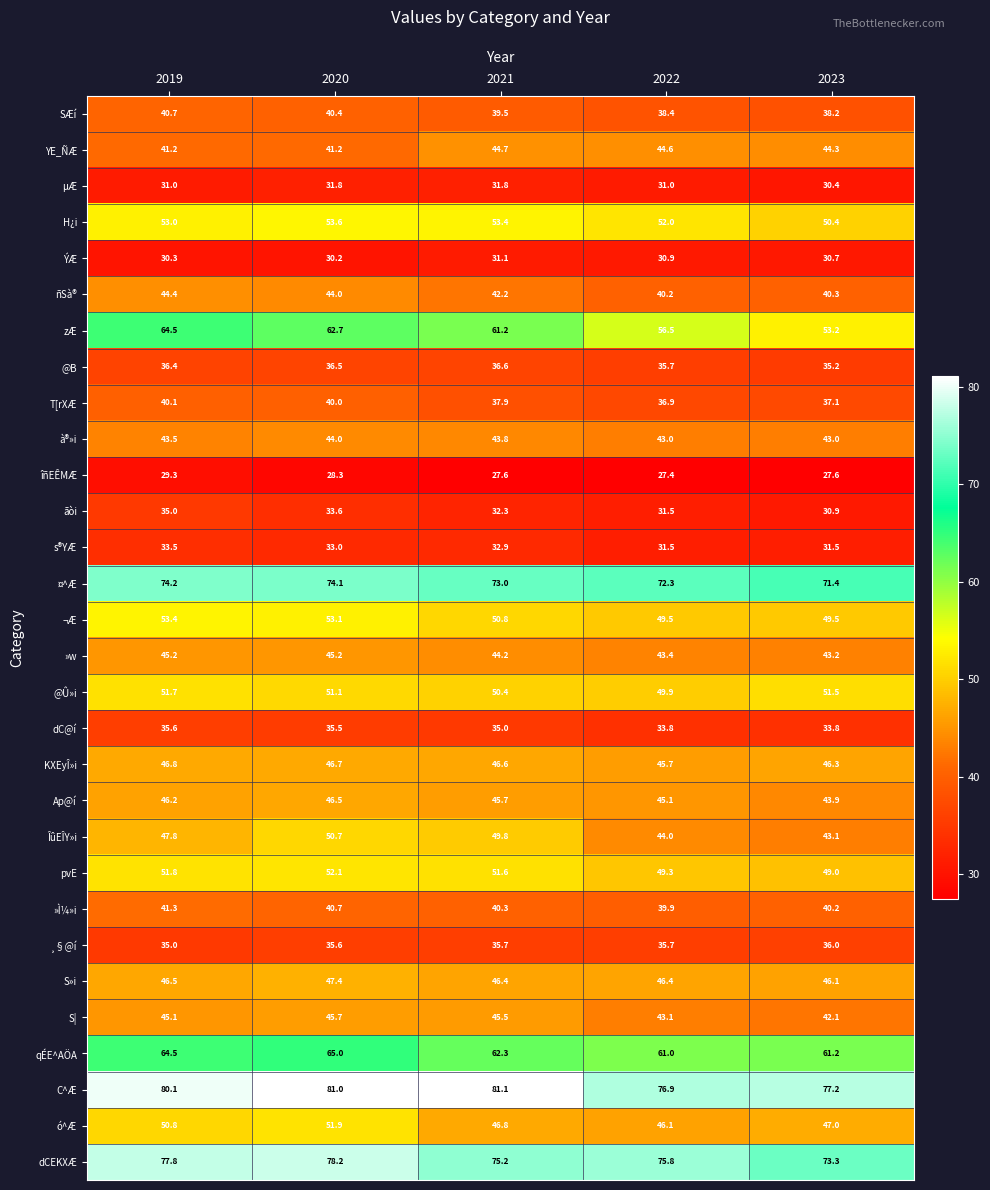

Count the µÆ values in the range 31 to 32.

4